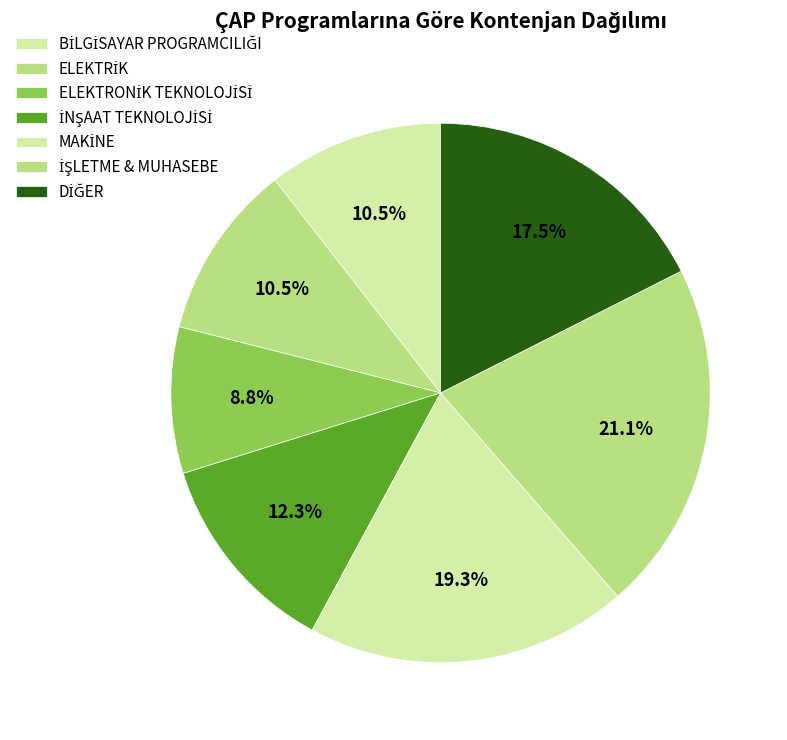

How many slices are in this pie chart?

7